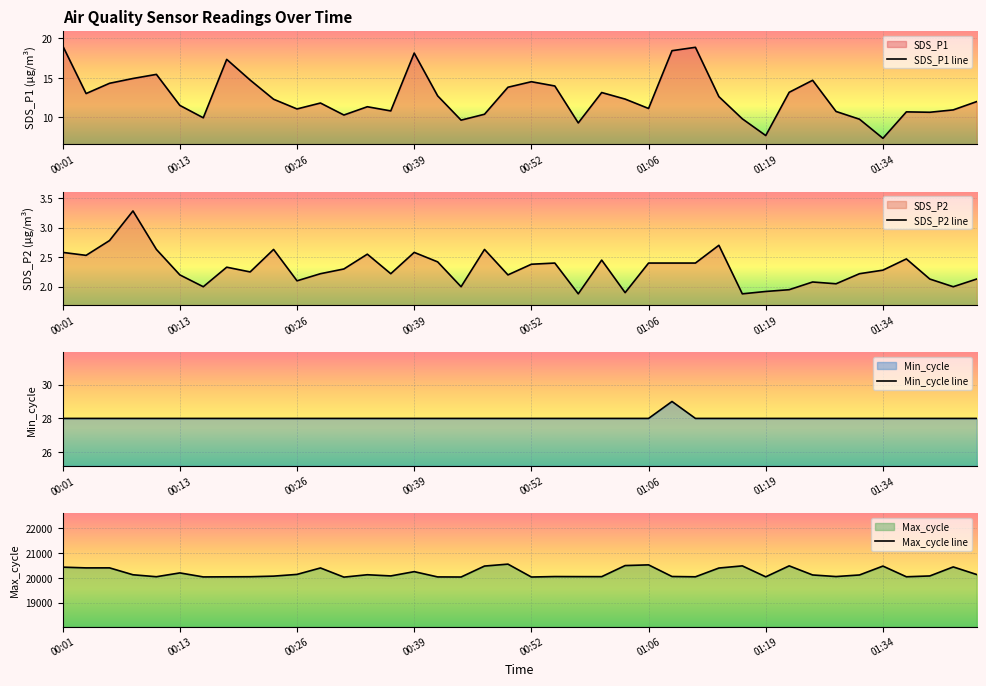

What is the smallest value displayed?

1.9